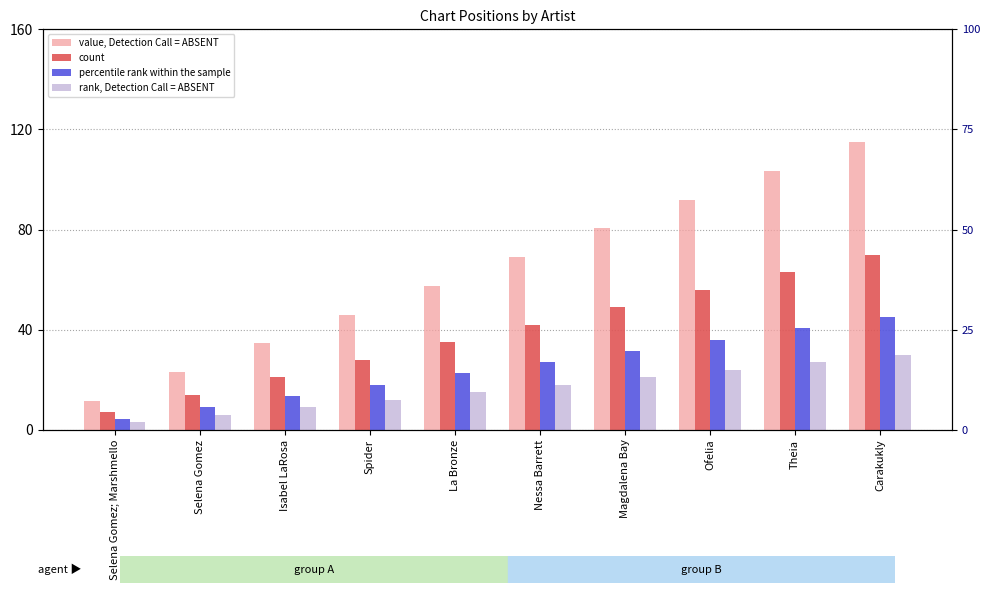

At which category does the chart reach its minimum across all series?

Selena Gomez; Marshmello